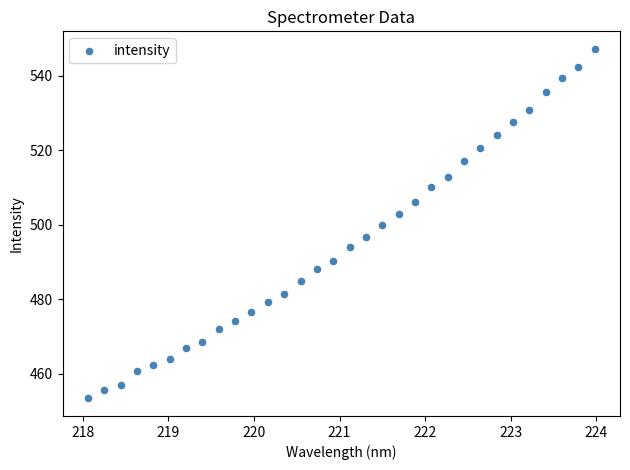

What is the range of X values (max minus min)?

5.9